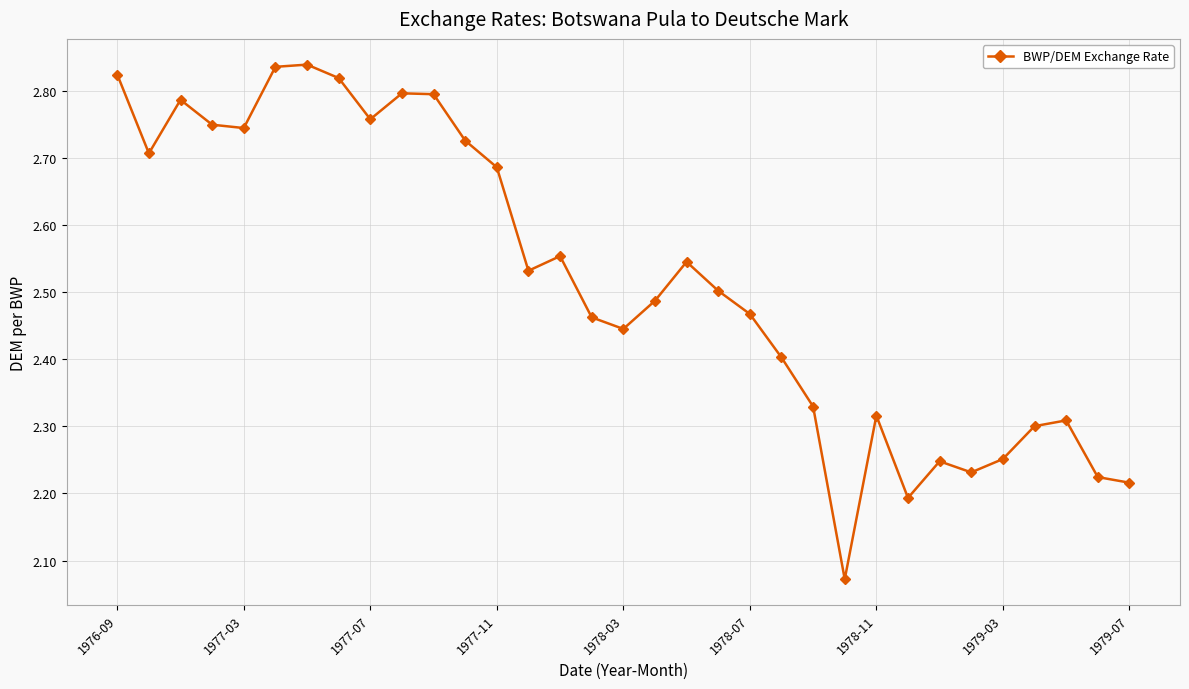

How many lines are shown in the chart?

1